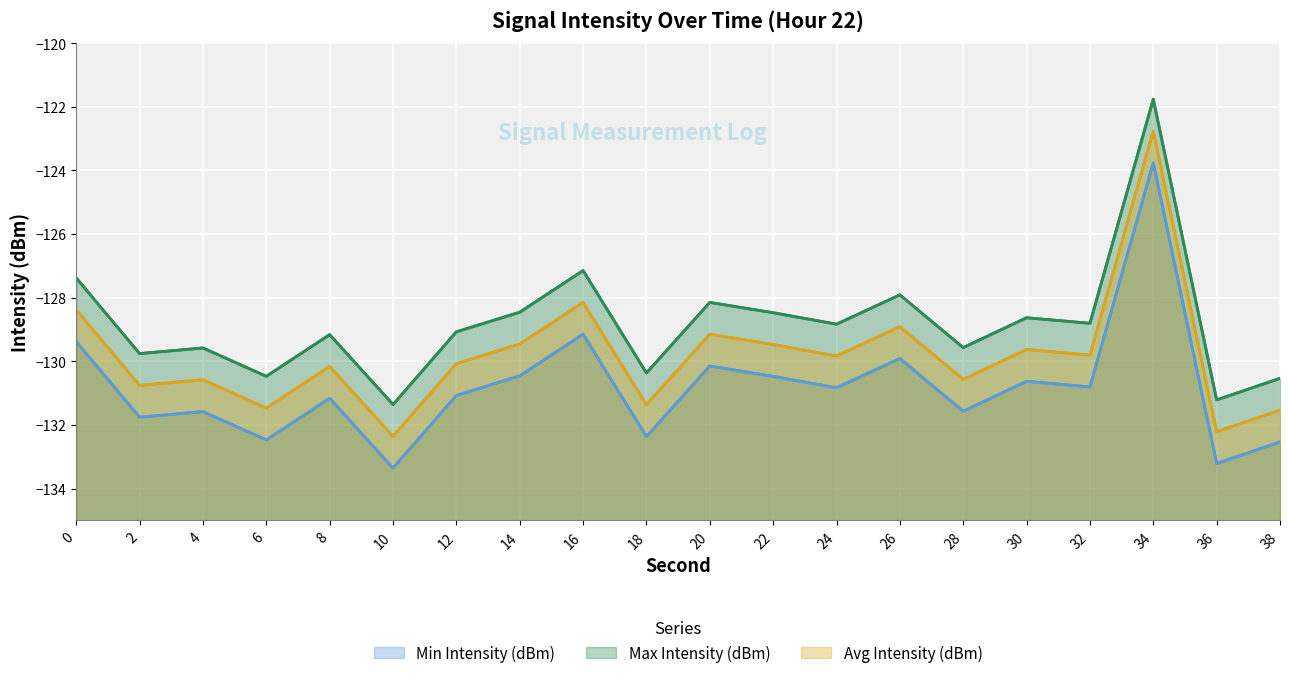

Is the value of Min Intensity (dBm) at 34 greater than the value of Max Intensity (dBm) at 20?

Yes